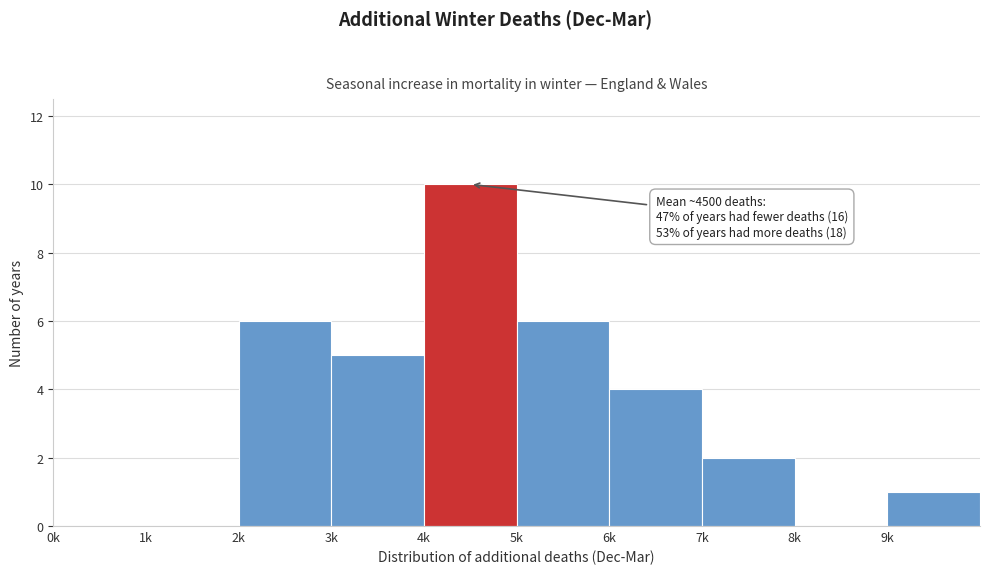

Reading left to right, list all the values displayed in this chart.

0k=0	1k=0	2k=6	3k=5	4k=10	5k=6	6k=4	7k=2	8k=0	9k=1